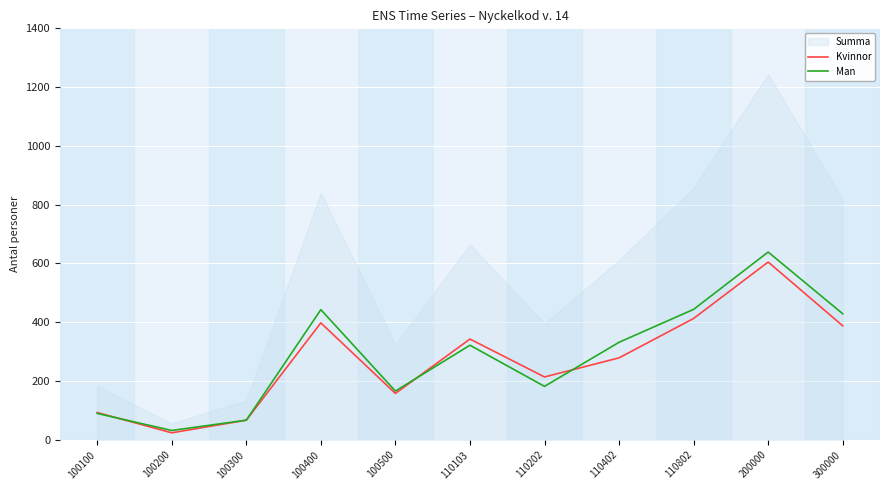

Is the value of Man at 300000 greater than the value of Kvinnor at 100400?

Yes